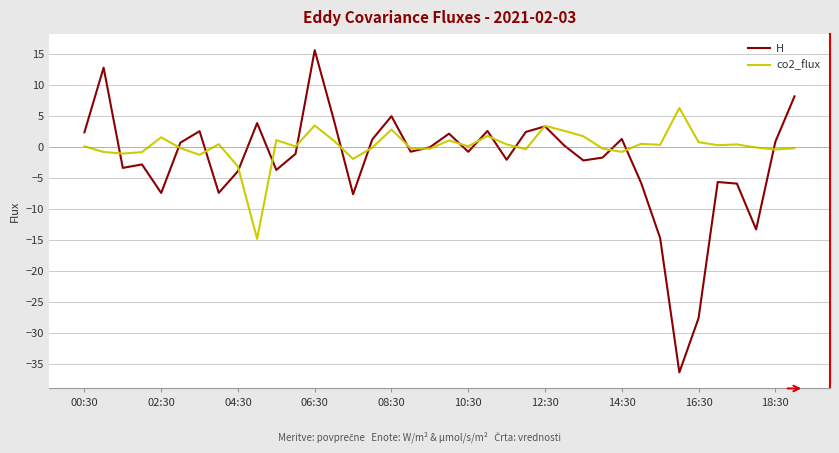

What is the greatest value displayed?

15.6